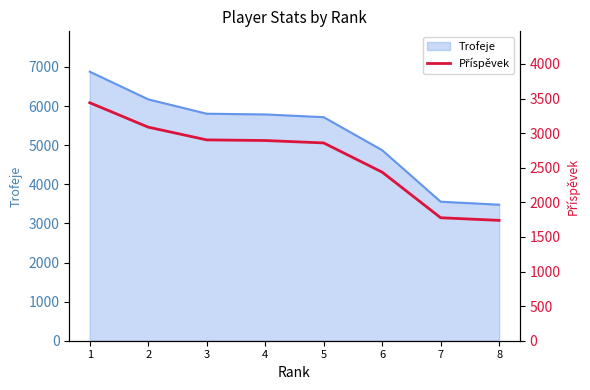

Rank the categories by value from lowest to highest.

8, 7, 6, 5, 4, 3, 2, 1